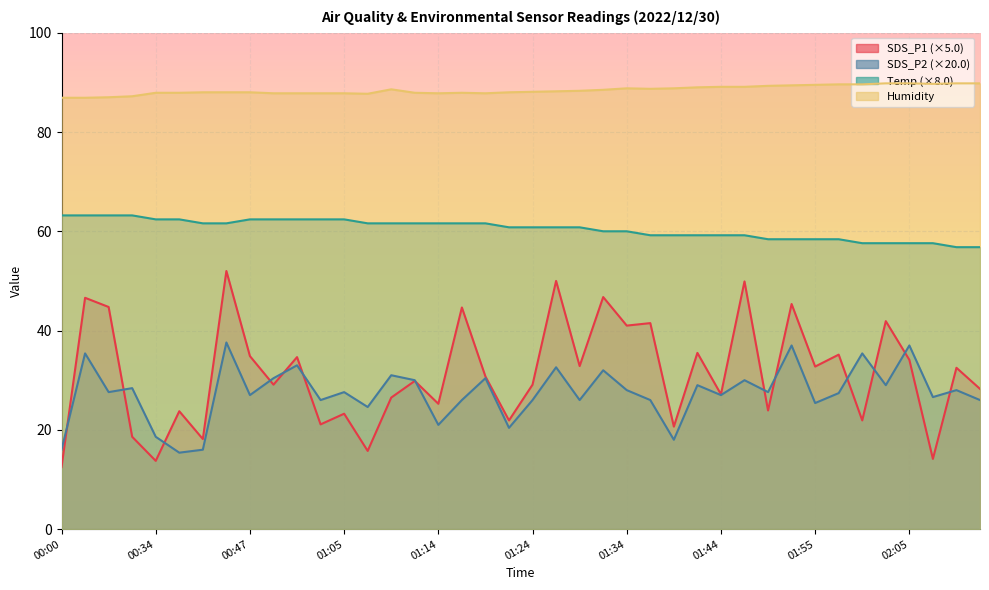

Reading right to left, what are all the values shown in this chart?

SDS_P1: 02:12=28.2	02:10=32.5	02:07=14.2	02:05=34.1	02:02=41.9	02:00=21.9	01:57=35.1	01:55=32.8	01:52=45.4	01:50=23.9	01:47=49.9	01:44=27.1	01:41=35.5	01:39=20.6	01:37=41.5	01:34=41.0	01:32=46.8	01:29=32.9	01:27=50.0	01:24=29.1	01:22=21.9	01:19=30.8	01:17=44.6	01:14=25.2	01:12=29.8	01:09=26.5	01:07=15.8	01:05=23.2	01:02=21.1	01:00=34.6	00:57=29.1	00:47=34.9	00:44=52.0	00:39=18.1	00:36=23.8	00:34=13.8	00:11=18.6	00:05=44.8	00:03=46.6	00:00=12.5
SDS_P2: 02:12=26.0	02:10=28.0	02:07=26.6	02:05=37.0	02:02=29.0	02:00=35.4	01:57=27.4	01:55=25.4	01:52=37.0	01:50=27.6	01:47=30.0	01:44=27.0	01:41=29.0	01:39=18.0	01:37=26.0	01:34=28.0	01:32=32.0	01:29=26.0	01:27=32.6	01:24=26.0	01:22=20.4	01:19=30.4	01:17=26.0	01:14=21.0	01:12=30.0	01:09=31.0	01:07=24.6	01:05=27.6	01:02=26.0	01:00=33.0	00:57=30.4	00:47=27.0	00:44=37.6	00:39=16.0	00:36=15.4	00:34=18.6	00:11=28.4	00:05=27.6	00:03=35.4	00:00=16.0
Temp: 02:12=56.8	02:10=56.8	02:07=57.6	02:05=57.6	02:02=57.6	02:00=57.6	01:57=58.4	01:55=58.4	01:52=58.4	01:50=58.4	01:47=59.2	01:44=59.2	01:41=59.2	01:39=59.2	01:37=59.2	01:34=60.0	01:32=60.0	01:29=60.8	01:27=60.8	01:24=60.8	01:22=60.8	01:19=61.6	01:17=61.6	01:14=61.6	01:12=61.6	01:09=61.6	01:07=61.6	01:05=62.4	01:02=62.4	01:00=62.4	00:57=62.4	00:47=62.4	00:44=61.6	00:39=61.6	00:36=62.4	00:34=62.4	00:11=63.2	00:05=63.2	00:03=63.2	00:00=63.2
Humidity: 02:12=89.8	02:10=89.8	02:07=89.7	02:05=89.8	02:02=89.8	02:00=89.6	01:57=89.6	01:55=89.5	01:52=89.4	01:50=89.3	01:47=89.1	01:44=89.1	01:41=89.0	01:39=88.8	01:37=88.7	01:34=88.8	01:32=88.5	01:29=88.3	01:27=88.2	01:24=88.1	01:22=88.0	01:19=87.8	01:17=87.9	01:14=87.8	01:12=87.9	01:09=88.6	01:07=87.7	01:05=87.8	01:02=87.8	01:00=87.8	00:57=87.8	00:47=88.0	00:44=88.0	00:39=88.0	00:36=87.9	00:34=87.9	00:11=87.2	00:05=87.0	00:03=86.9	00:00=86.9